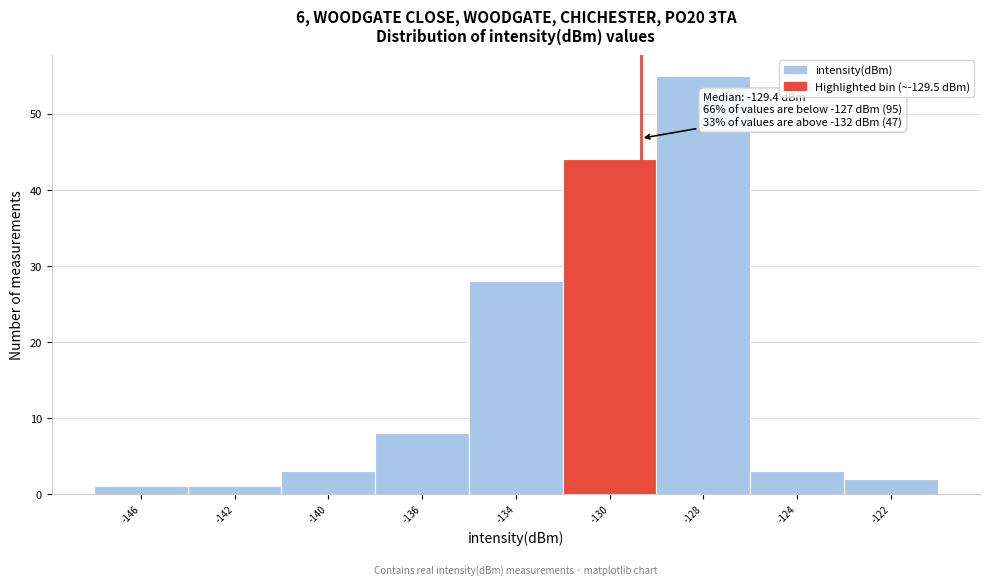

Reading right to left, extract all data points from this chart.

2	3	55	44	28	8	3	1	1